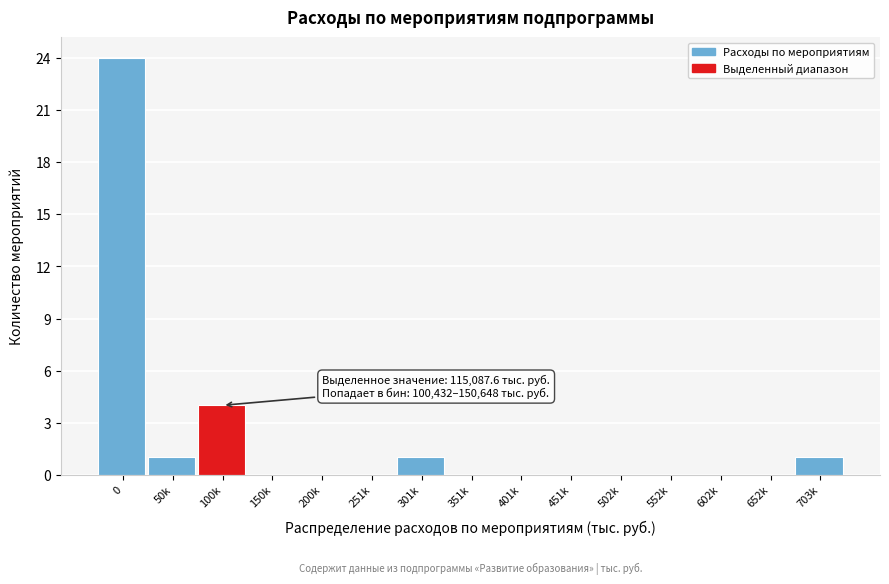

Reading left to right, what are all the values shown in this chart?

0=24	50k=1	100k=4	150k=0	200k=0	251k=0	301k=1	351k=0	401k=0	451k=0	502k=0	552k=0	602k=0	652k=0	703k=1